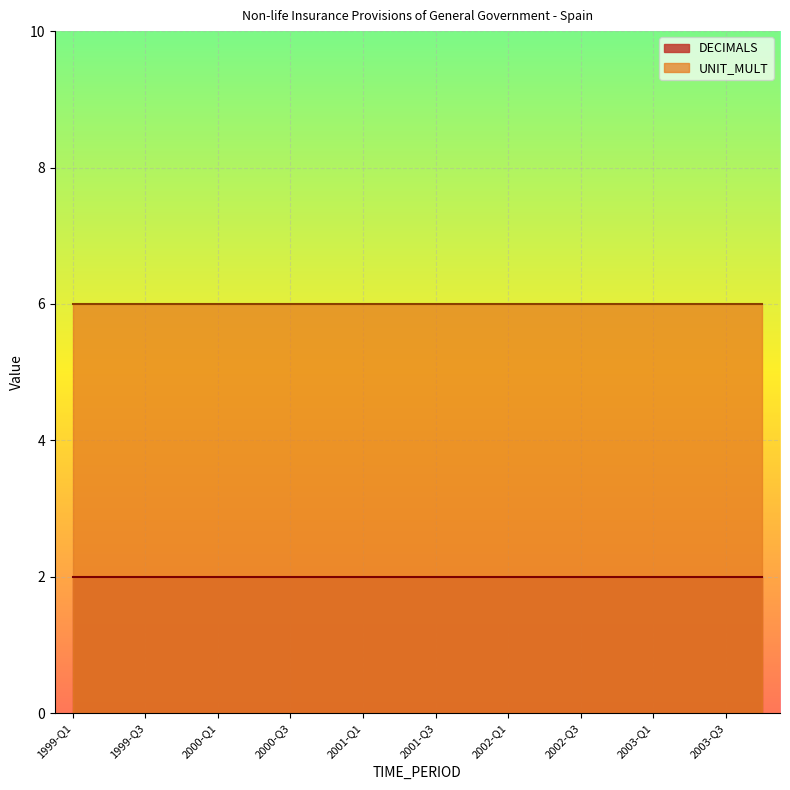

Reading left to right, what are all the values shown in this chart?

DECIMALS: 1999-Q1=2	1999-Q2=2	1999-Q3=2	1999-Q4=2	2000-Q1=2	2000-Q2=2	2000-Q3=2	2000-Q4=2	2001-Q1=2	2001-Q2=2	2001-Q3=2	2001-Q4=2	2002-Q1=2	2002-Q2=2	2002-Q3=2	2002-Q4=2	2003-Q1=2	2003-Q2=2	2003-Q3=2	2003-Q4=2
UNIT_MULT: 1999-Q1=6	1999-Q2=6	1999-Q3=6	1999-Q4=6	2000-Q1=6	2000-Q2=6	2000-Q3=6	2000-Q4=6	2001-Q1=6	2001-Q2=6	2001-Q3=6	2001-Q4=6	2002-Q1=6	2002-Q2=6	2002-Q3=6	2002-Q4=6	2003-Q1=6	2003-Q2=6	2003-Q3=6	2003-Q4=6